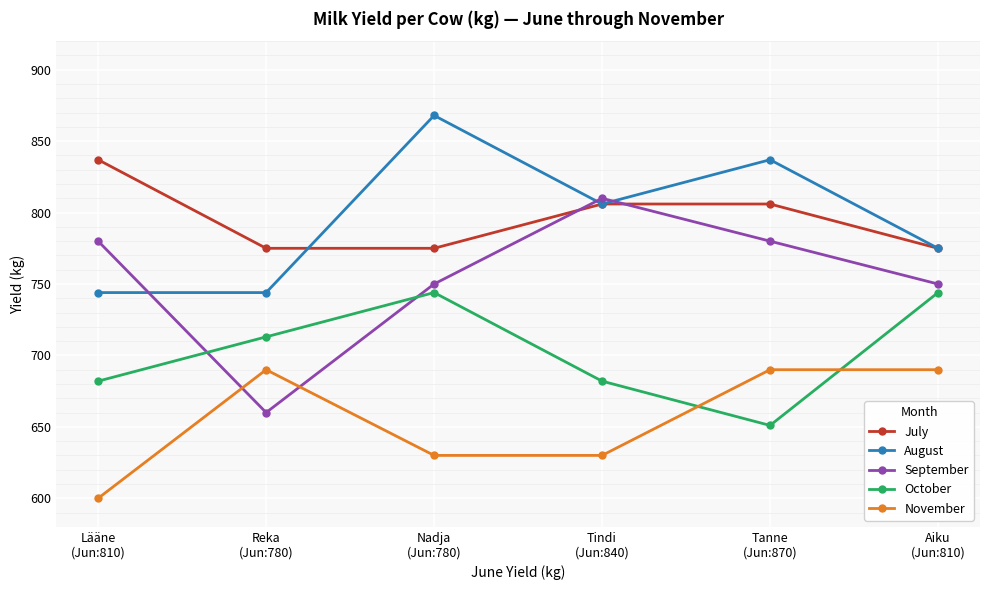

Which label corresponds to the smallest value in the chart?

Lääne
(Jun:810)